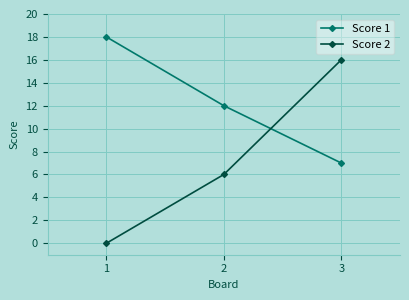

Reading left to right, extract all data points from this chart.

Score 1: 1=18	2=12	3=7
Score 2: 1=0	2=6	3=16